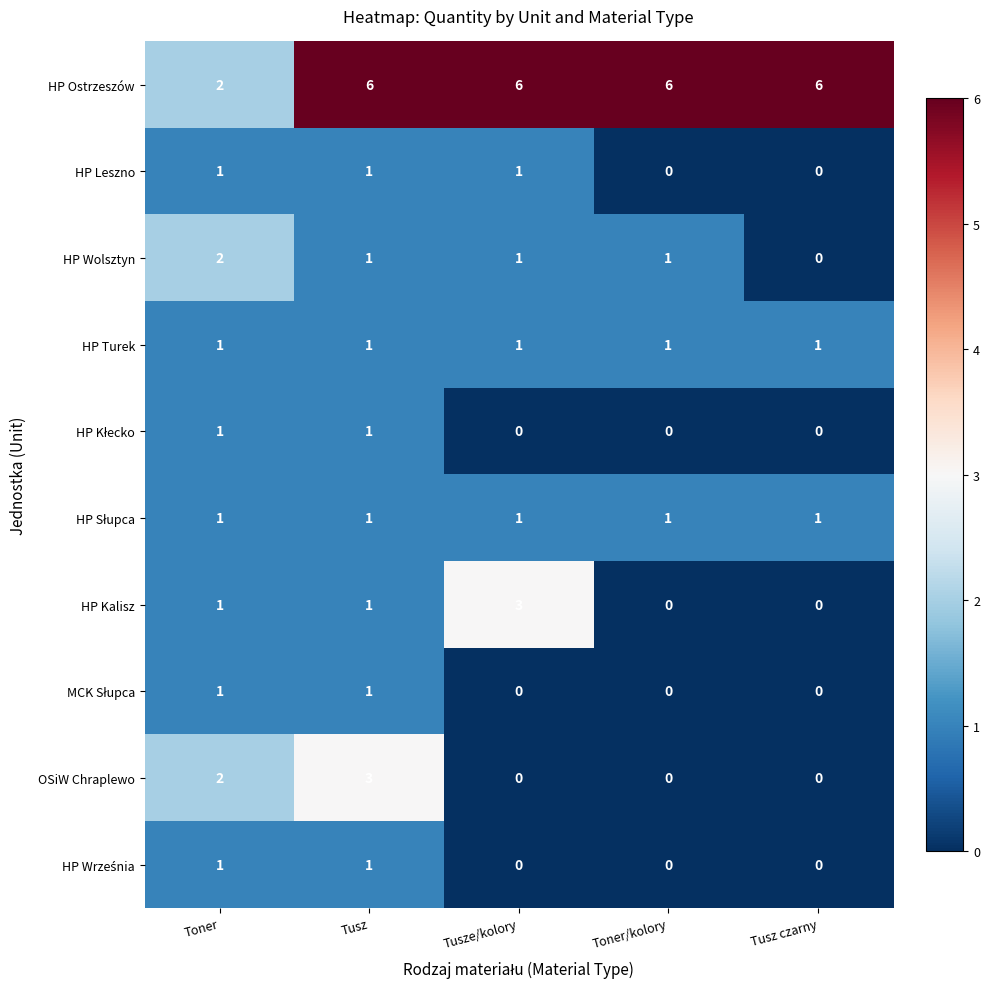

What is the sum of all HP Wolsztyn values?

5